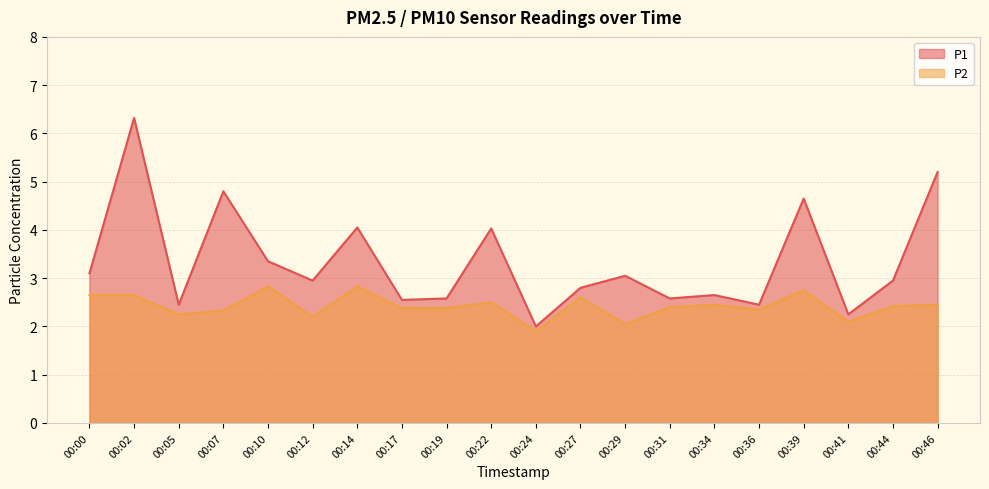

At which category is the sum across all series the highest?

00:02